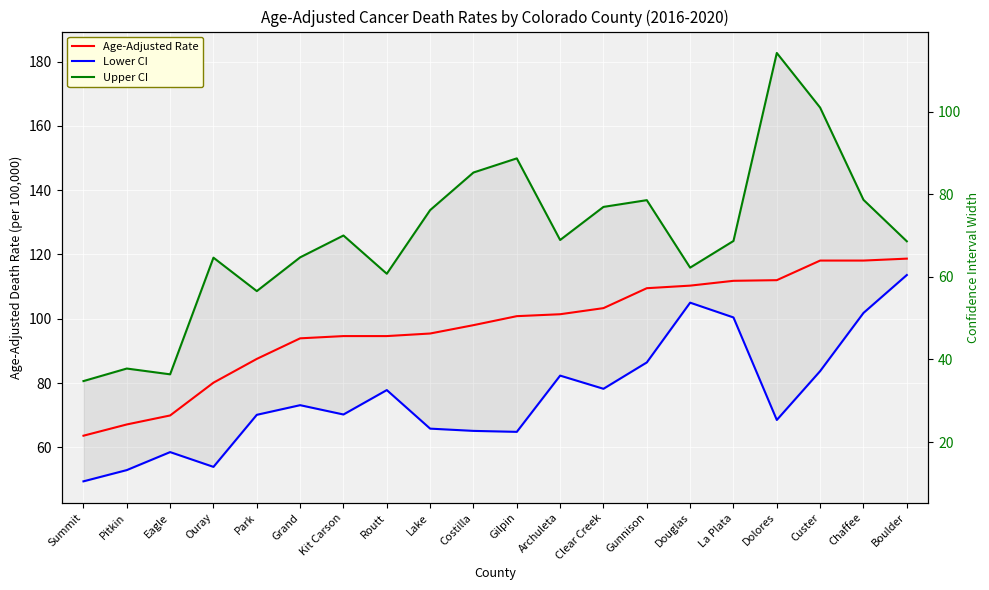

List the labels in order of Upper CI value, largest first.

Dolores, Custer, Gilpin, Costilla, Chaffee, Gunnison, Clear Creek, Lake, Kit Carson, Archuleta, La Plata, Boulder, Grand, Ouray, Douglas, Routt, Park, Pitkin, Eagle, Summit